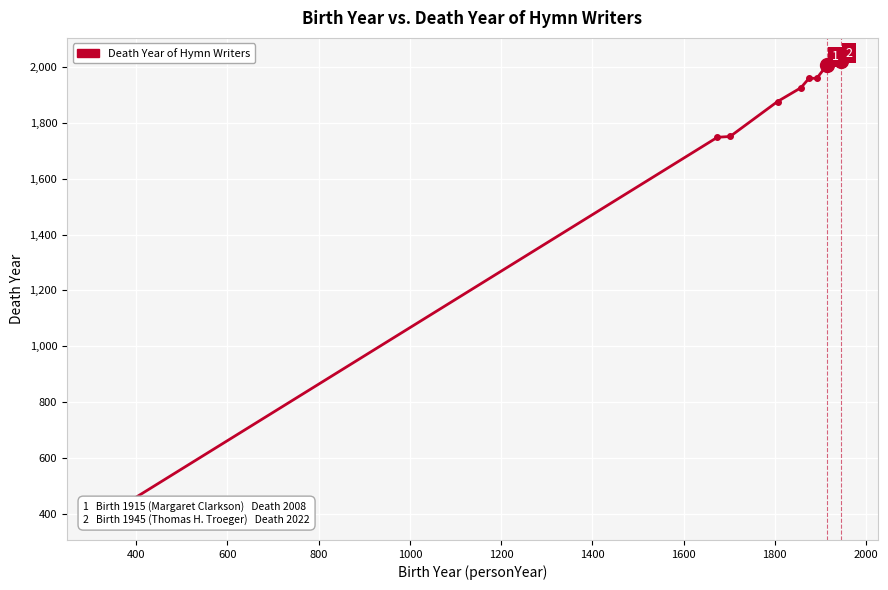

What is the value of the 4th point from the left?

1876